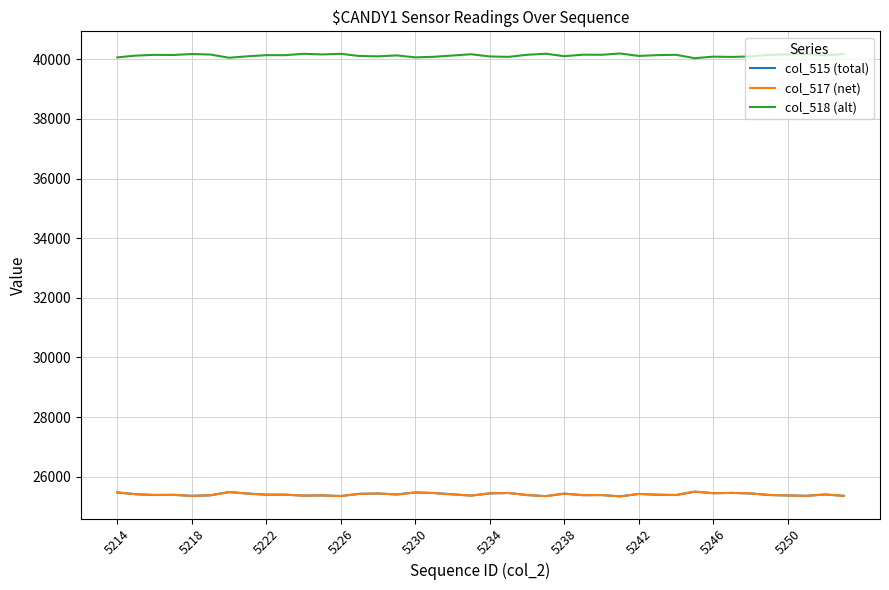

How many categories are shown in the chart?

40